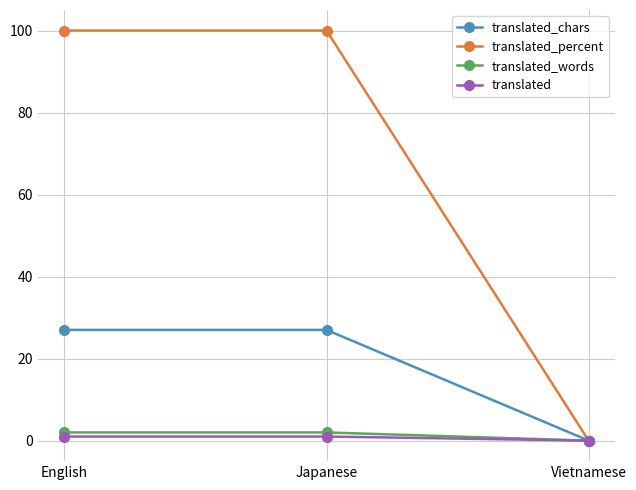

What is the greatest value displayed?

100